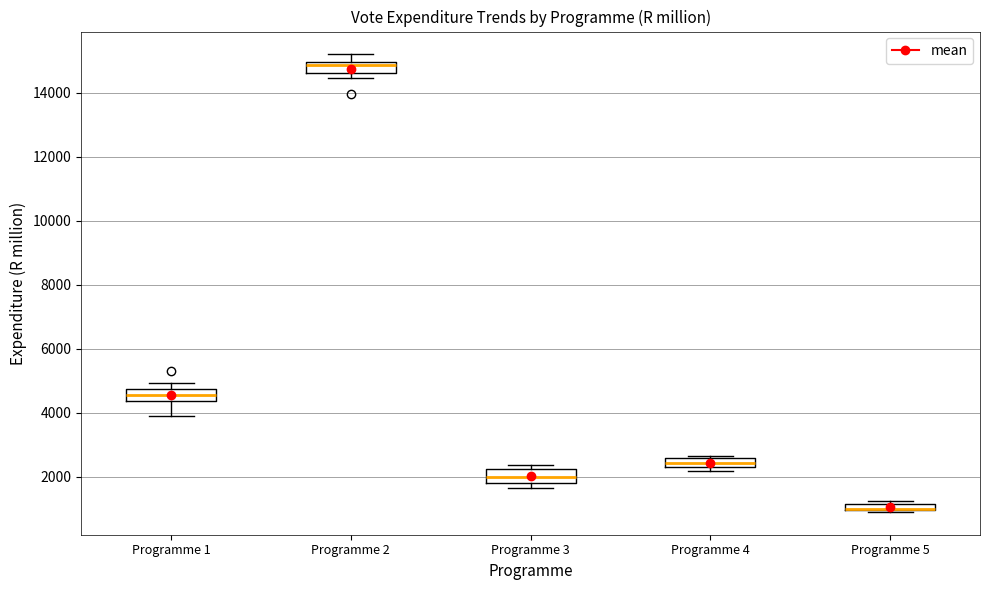

Where is the upper edge of the box for Programme 4 on the y-axis? The values are not printed on the chart, so give them approximately, as read against the axis.

2600